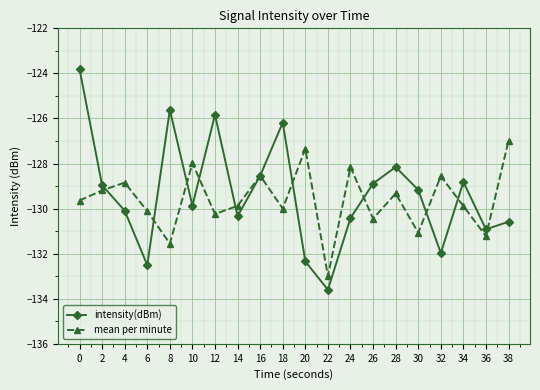

Is this an area chart (filled region under the line)?

No